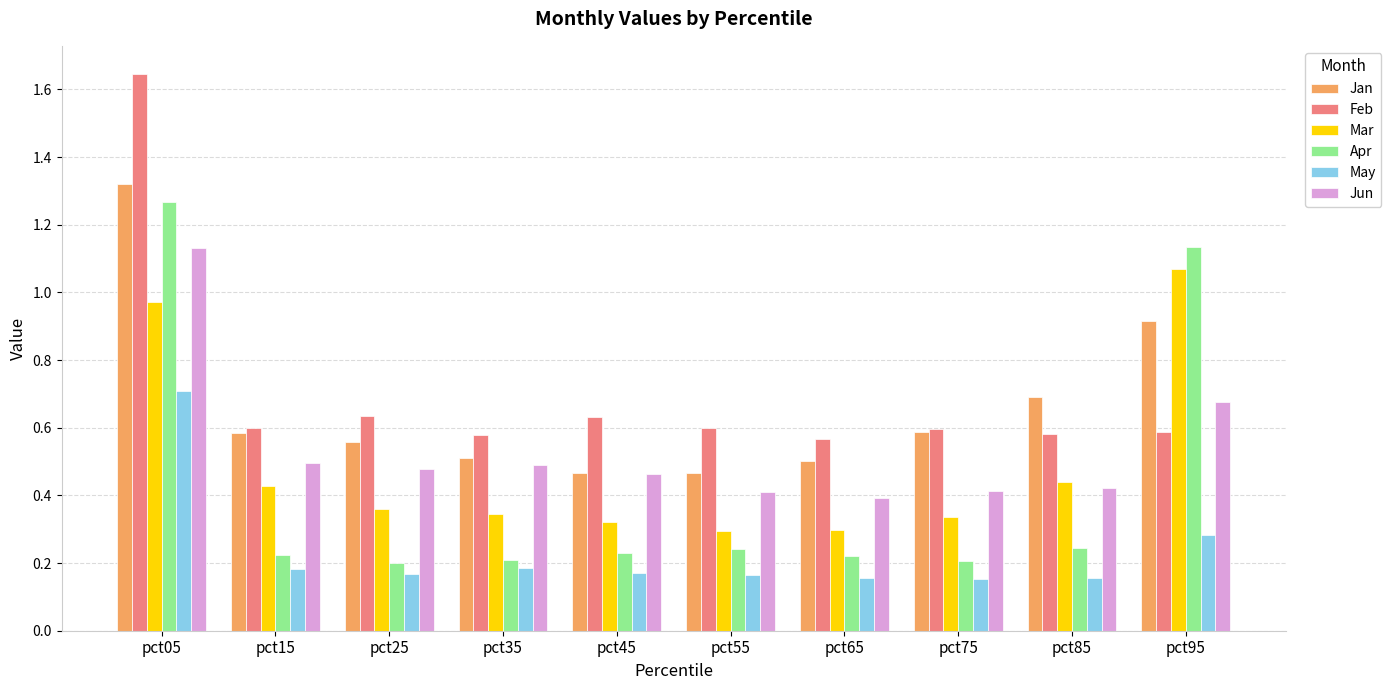

At which category is the sum across all series the highest?

pct05